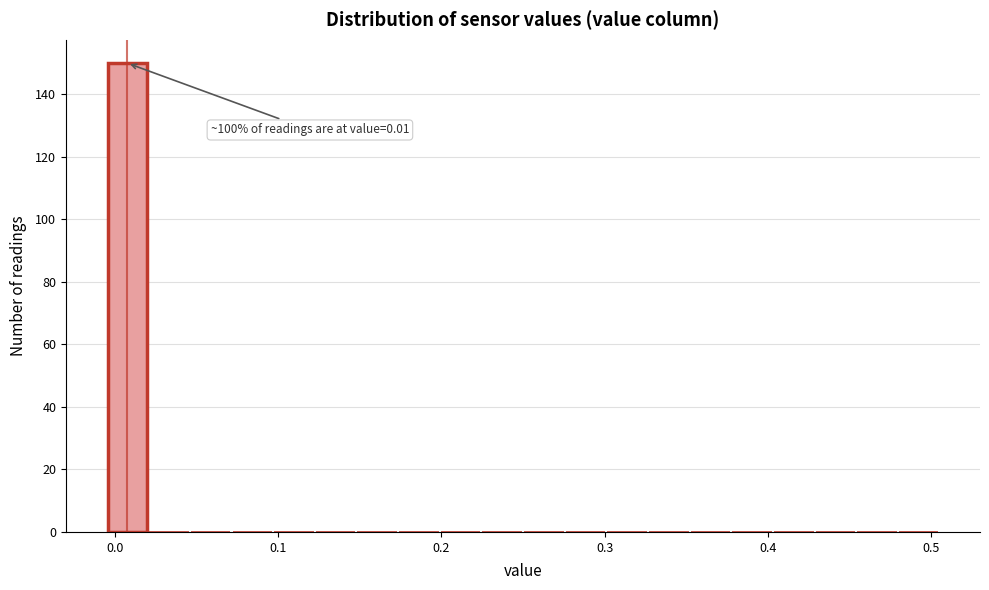

Read against the x-axis, roughly where is the centre of the tallest bar?

0.01